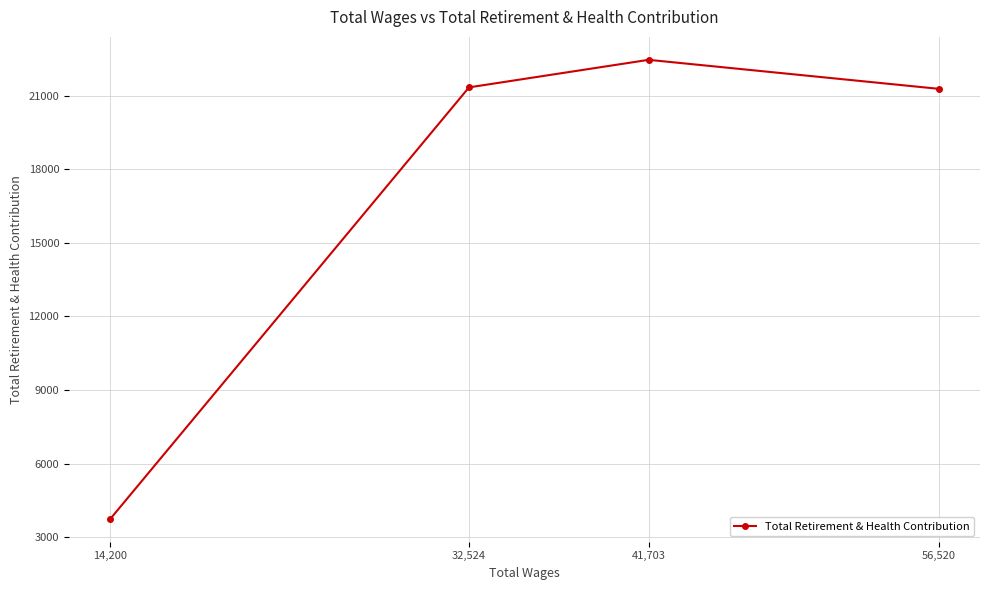

What is the average value?

17211